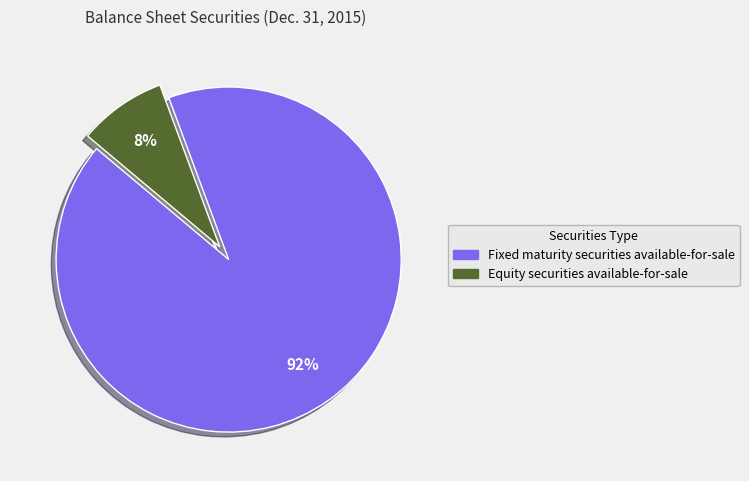

To the nearest percent, what portion does Fixed maturity securities available-for-sale represent?

92%